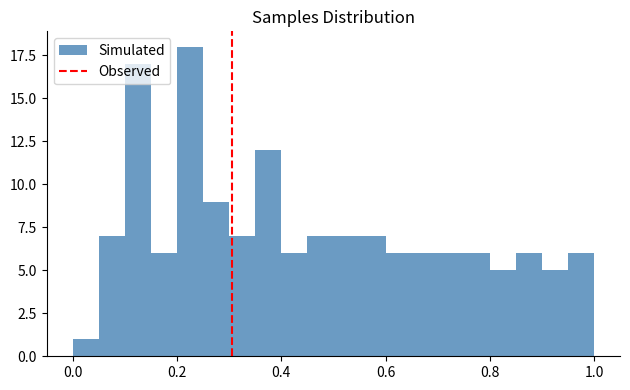

Around what value on the x-axis is the tallest bar? Give the approximate position of its centre, as read against the axis.

0.22